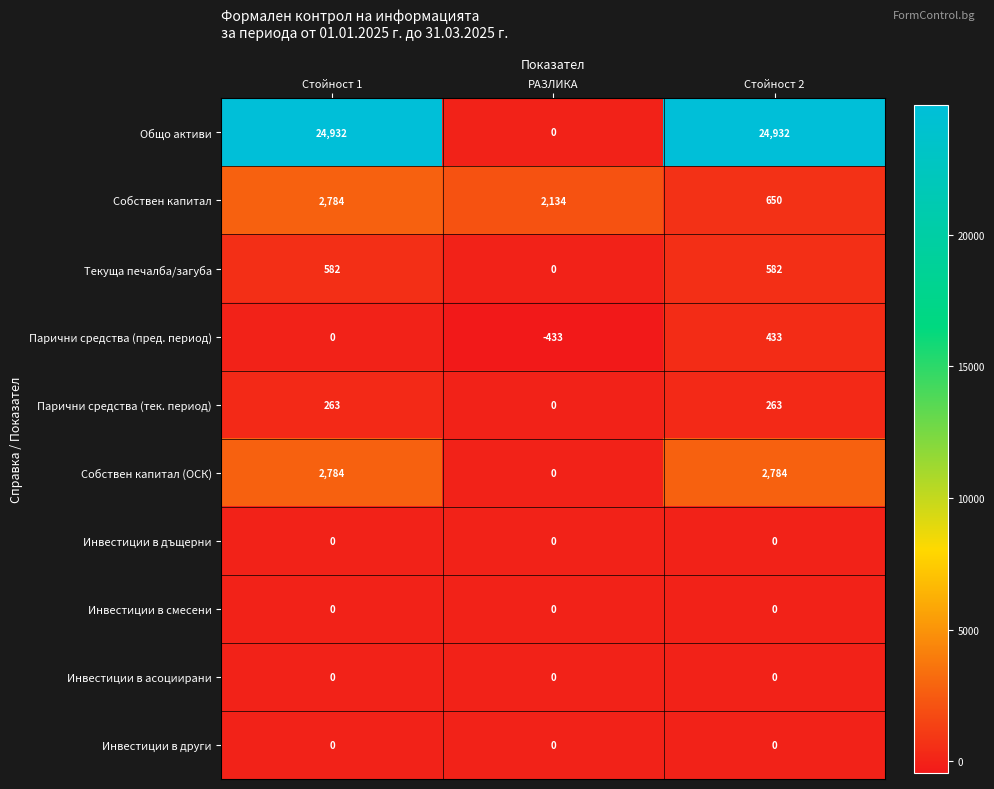

What is the difference between the highest and lowest values at Стойност 1?

24932